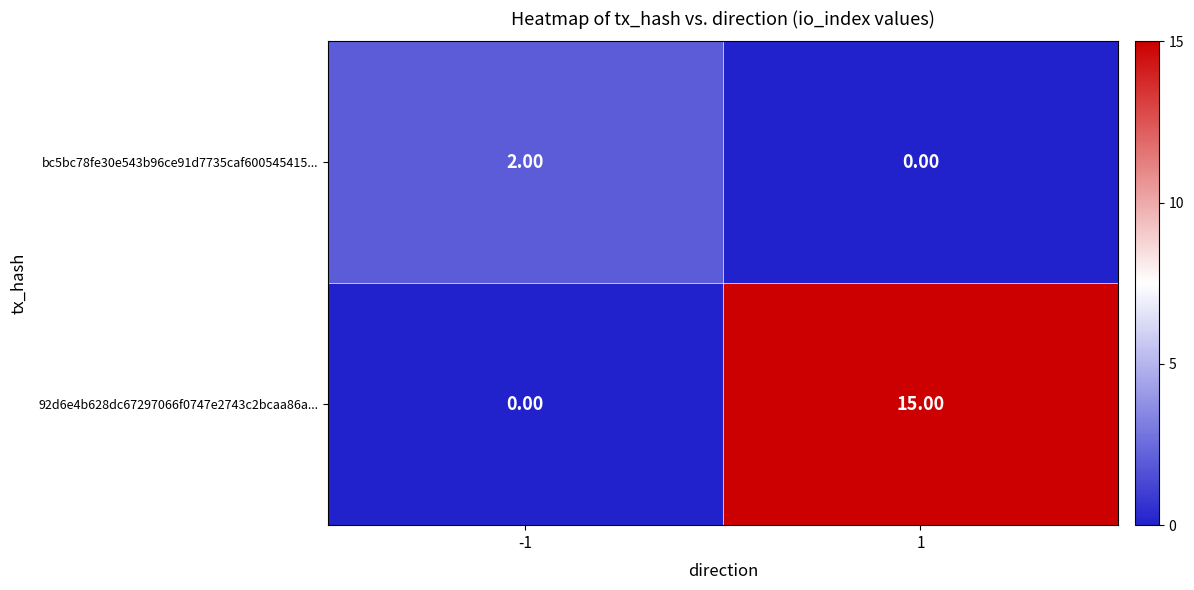

Which series has the largest total across all categories?

92d6e4b628dc67297066f0747e2743c2bcaa86a...